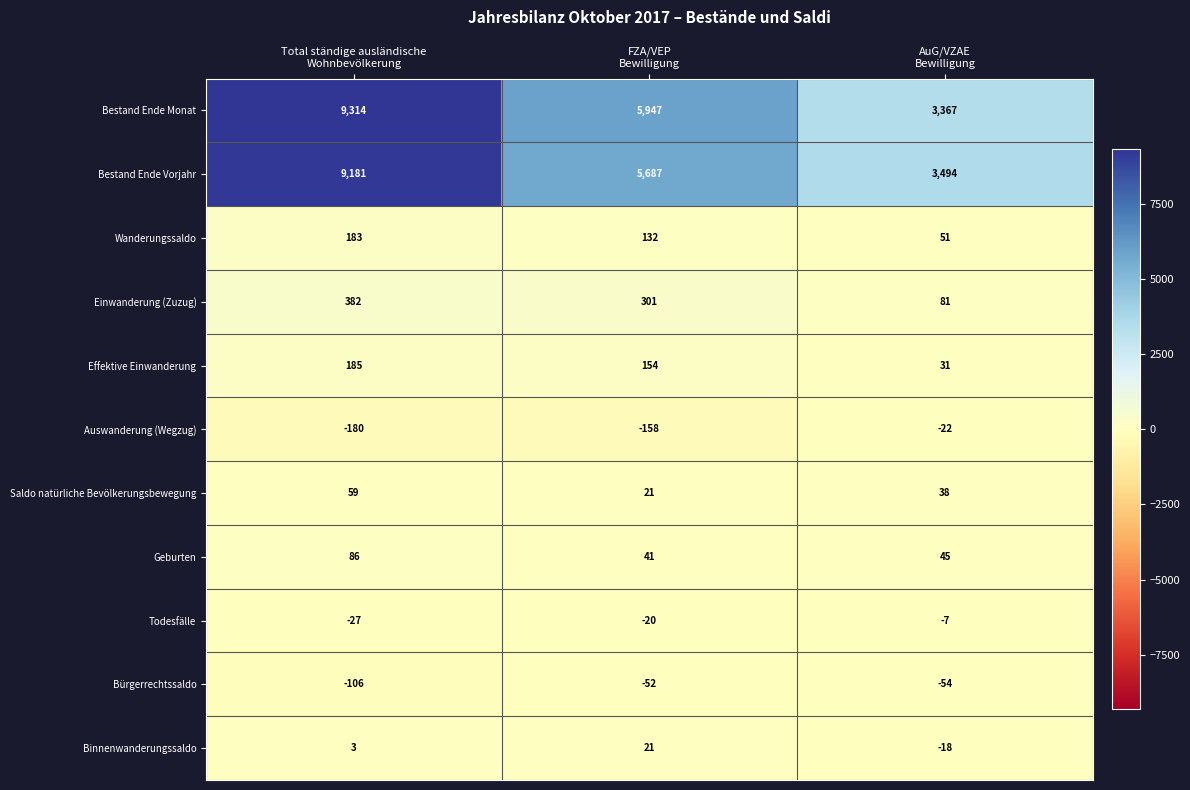

What is the maximum value shown in the chart?

9314